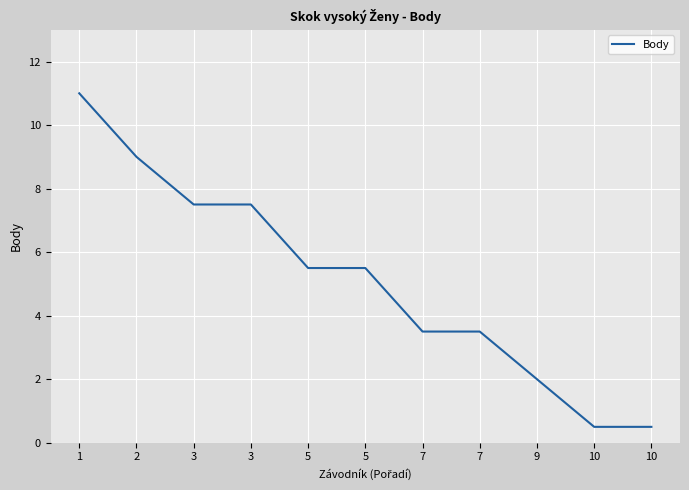

List the labels in order of value, largest first.

1, 2, 3, 3, 5, 5, 7, 7, 9, 10, 10